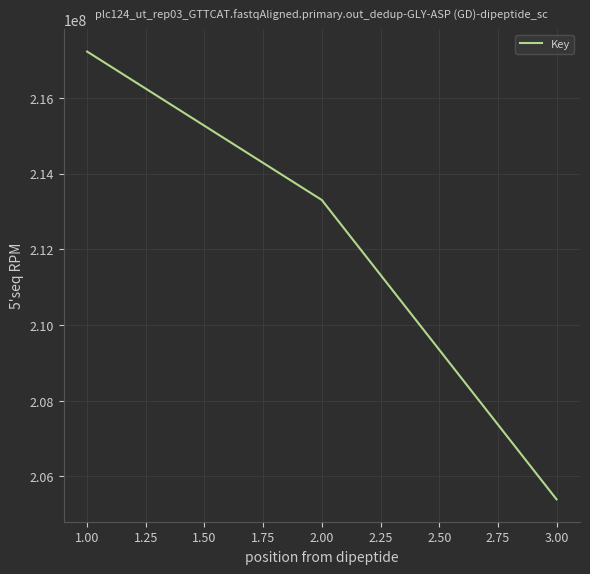

What is the sum of all values?

635922248